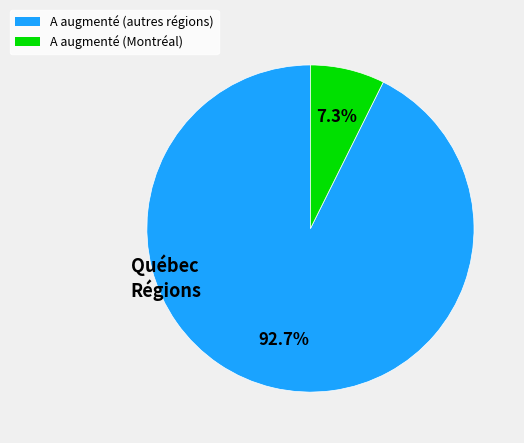

Is there any slice that represents more than half of the pie?

Yes